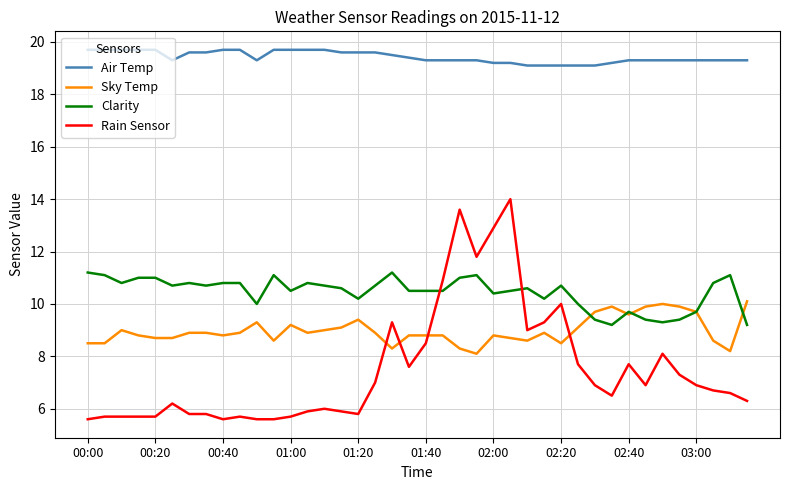

What is the lowest value of the Clarity series?

9.2